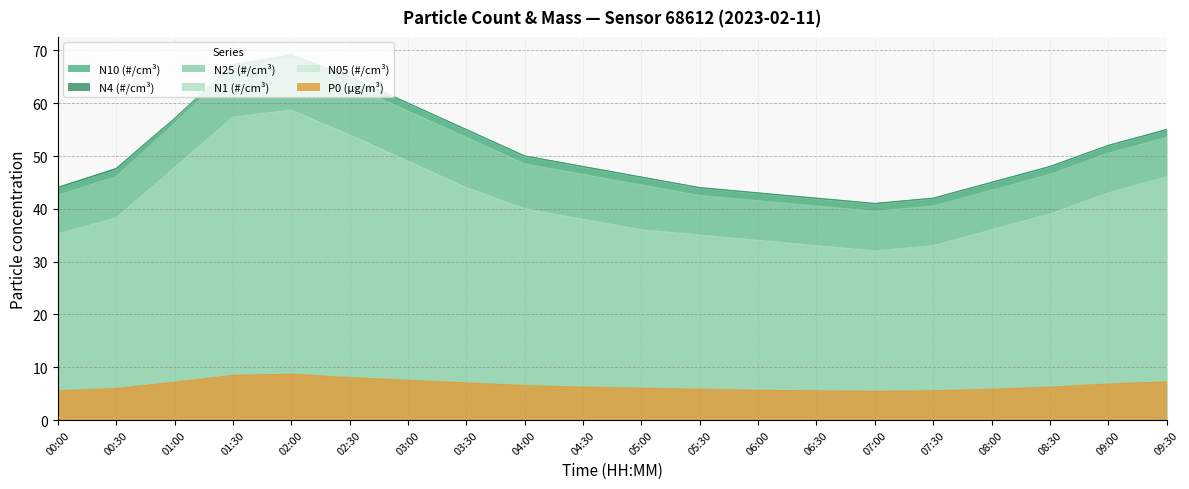

True or false: N10 and N1 cross at least once.

False